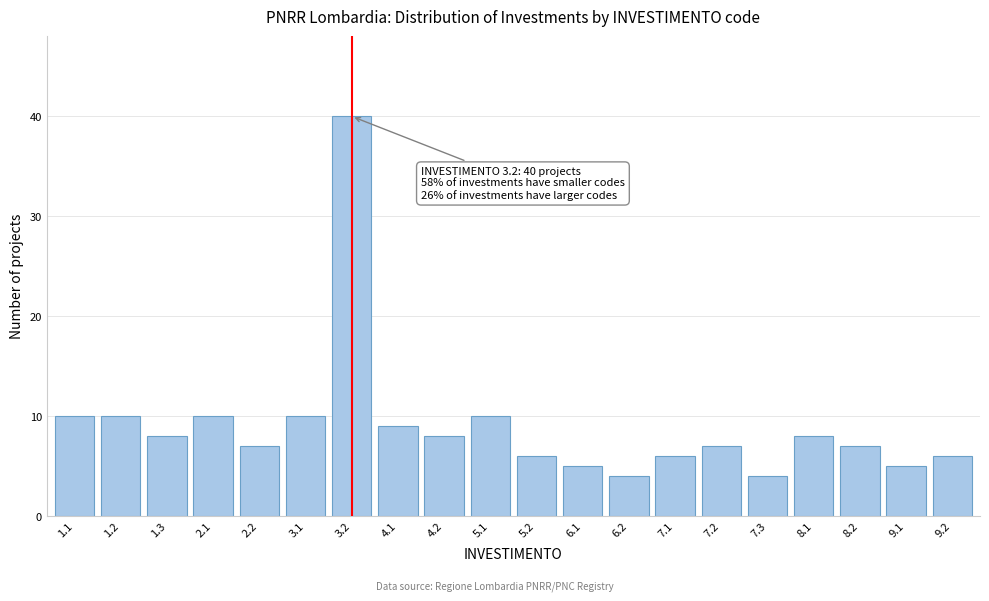

Reading left to right, extract all data points from this chart.

1.1=10	1.2=10	1.3=8	2.1=10	2.2=7	3.1=10	3.2=40	4.1=9	4.2=8	5.1=10	5.2=6	6.1=5	6.2=4	7.1=6	7.2=7	7.3=4	8.1=8	8.2=7	9.1=5	9.2=6